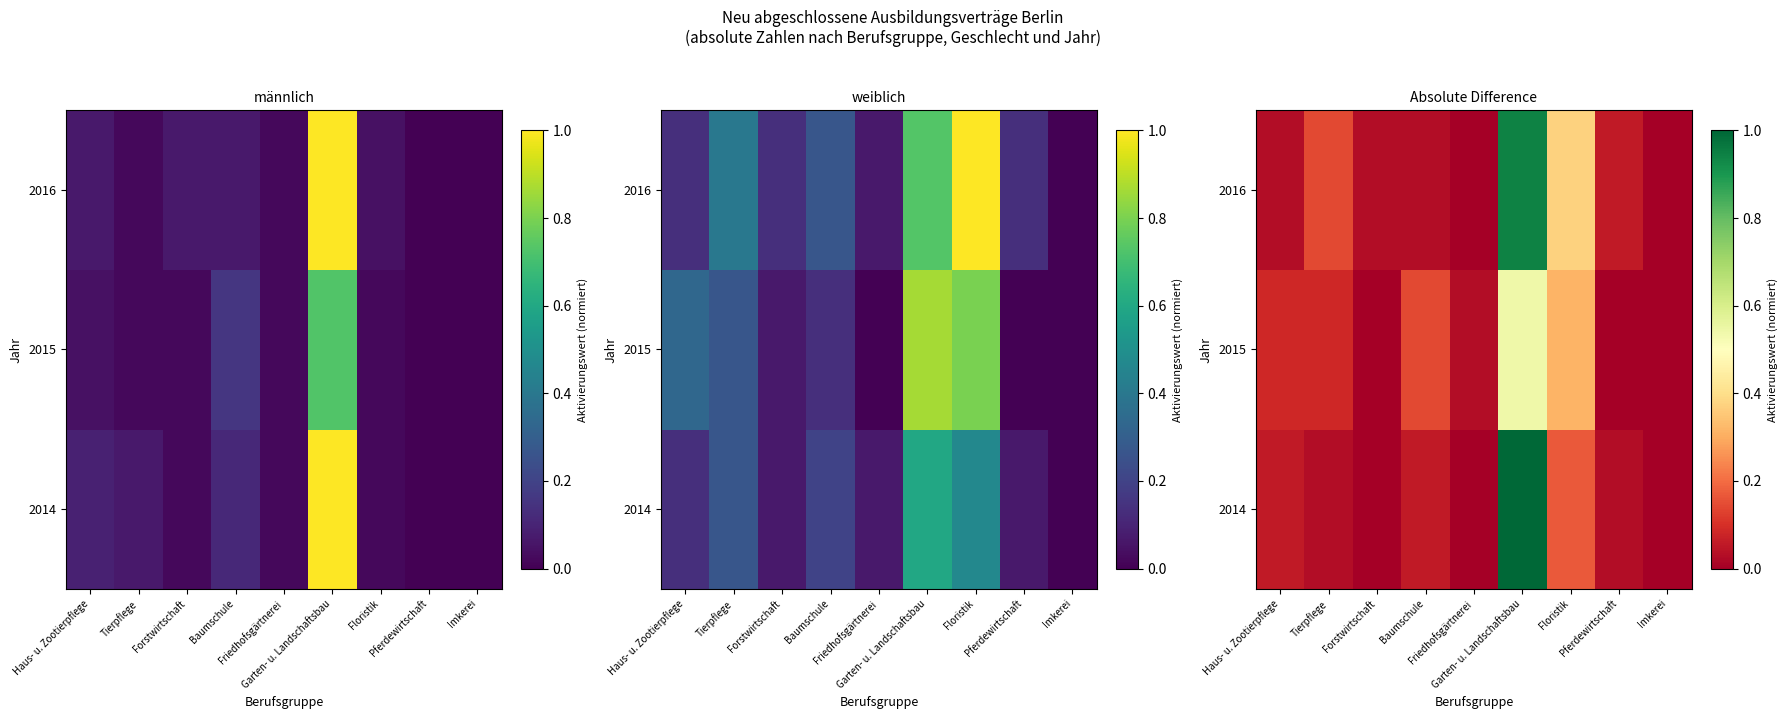

What is the difference between the 2016 values at Garten- u. Landschaftsbau and Floristik?

0.6